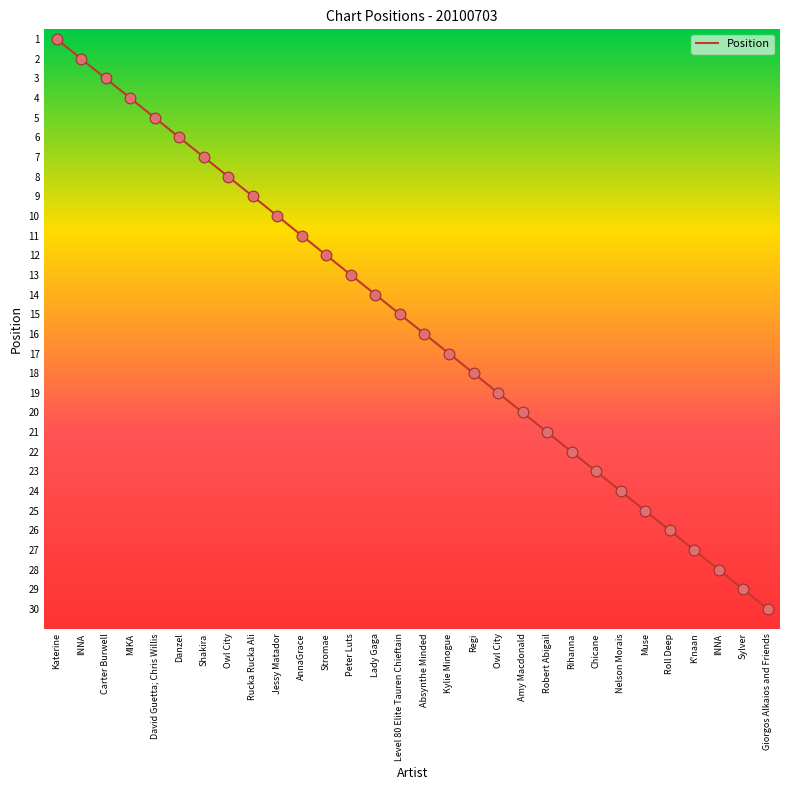

How many lines are shown in the chart?

1